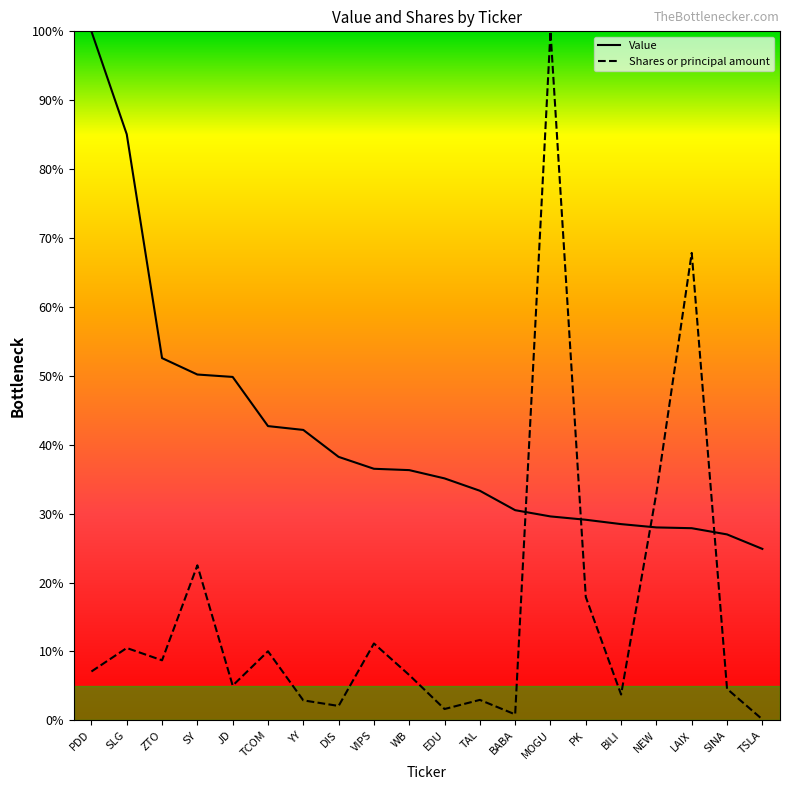

Reading left to right, list all the values displayed in this chart.

Value: 1.0	0.9	0.5	0.5	0.5	0.4	0.4	0.4	0.4	0.4	0.4	0.3	0.3	0.3	0.3	0.3	0.3	0.3	0.3	0.2
Shares or principal amount: 0.1	0.1	0.1	0.2	0.1	0.1	0.0	0.0	0.1	0.1	0.0	0.0	0.0	1.0	0.2	0.0	0.3	0.7	0.0	0.0